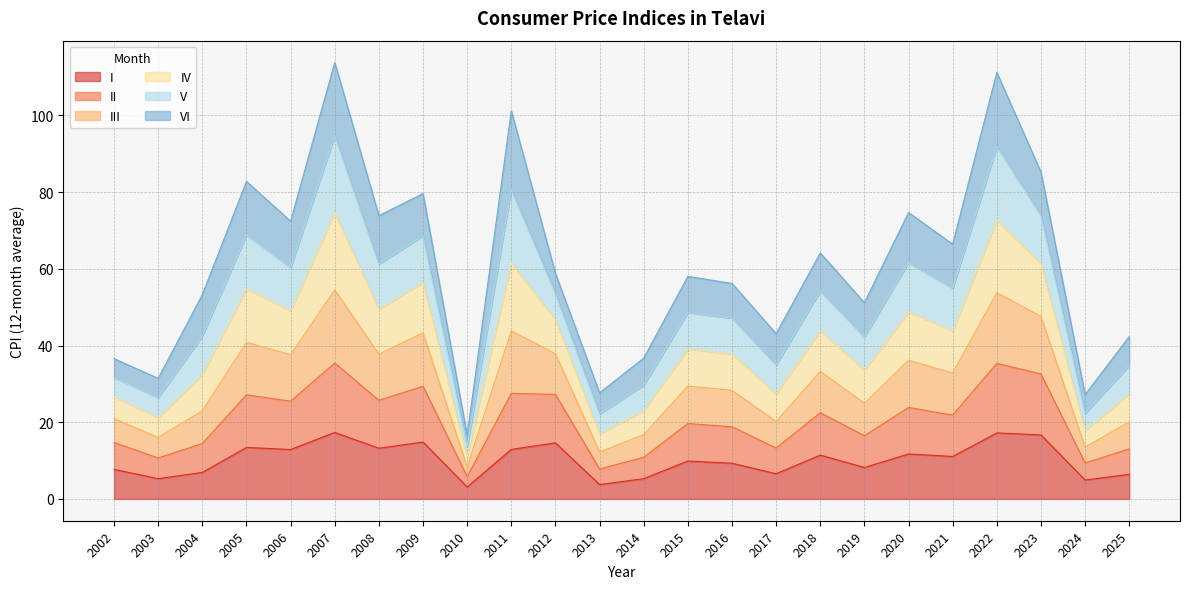

The I series shows 4.2 at 2016. True or false?

False